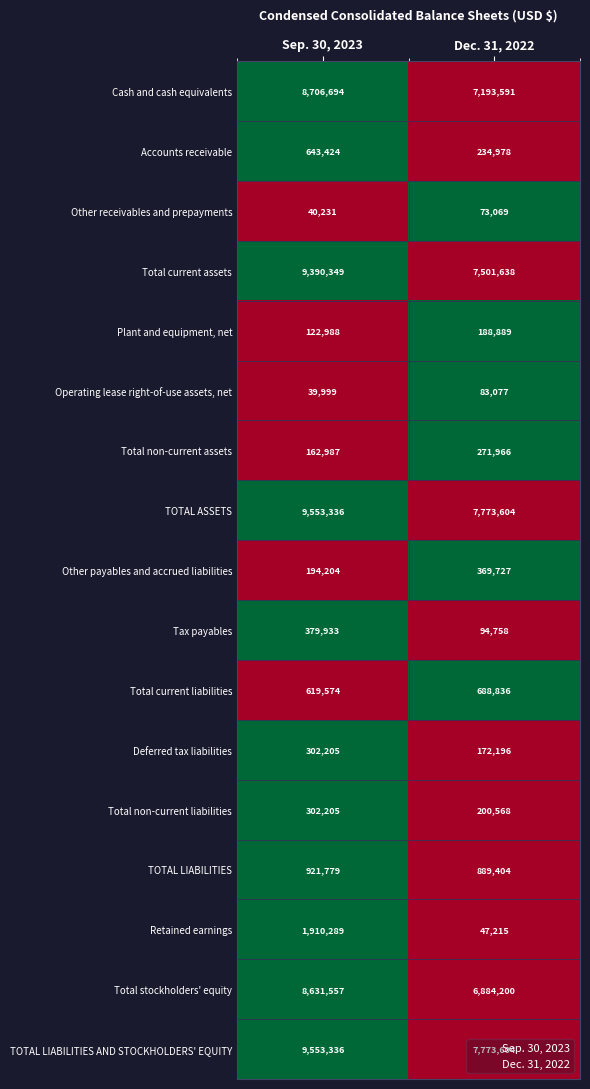

Between Sep. 30, 2023 and Dec. 31, 2022, which series saw the biggest shift?

Total current assets